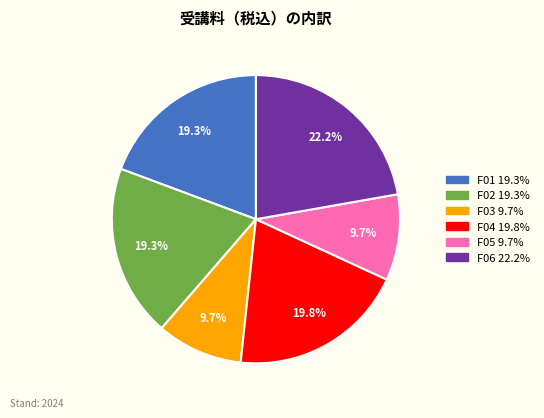

What is the largest slice in the pie chart?

F06